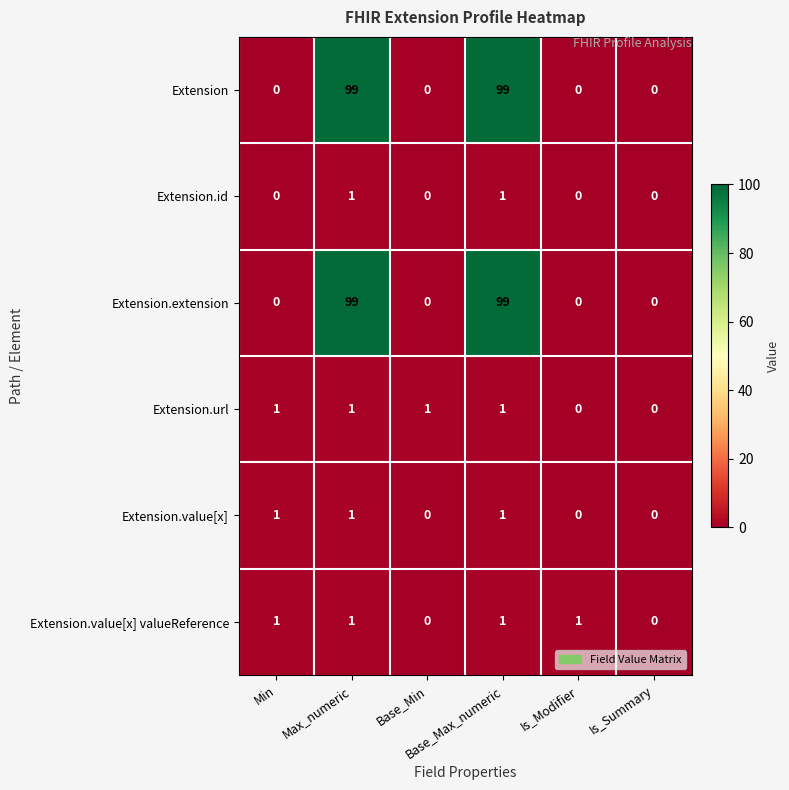

How many Extension.value[x] valueReference values are between 0 and 1?

6